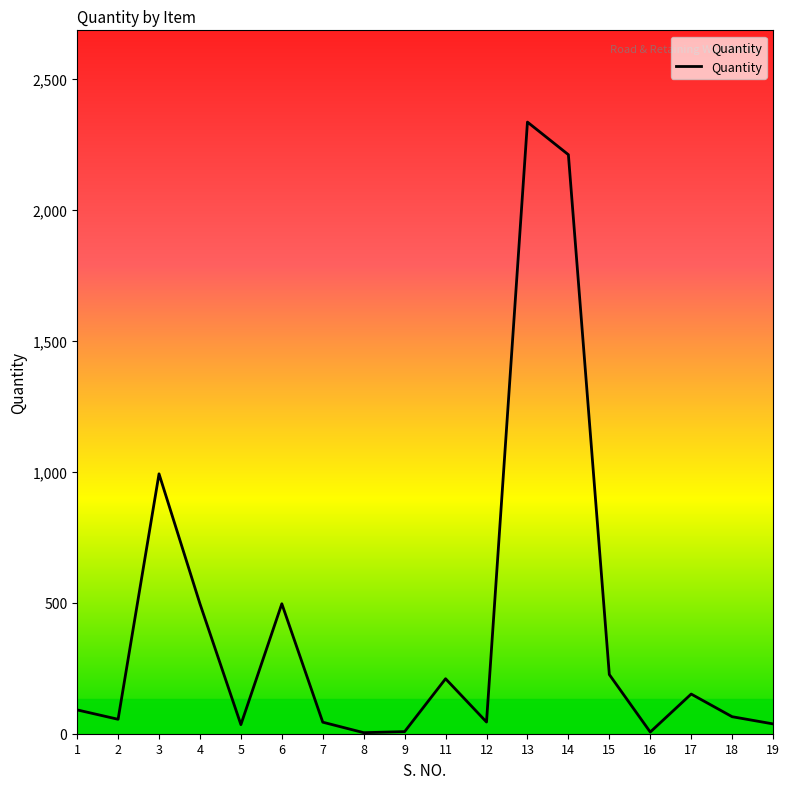

How many points are lower than both their immediate neighbors (excluding endpoints)?

5